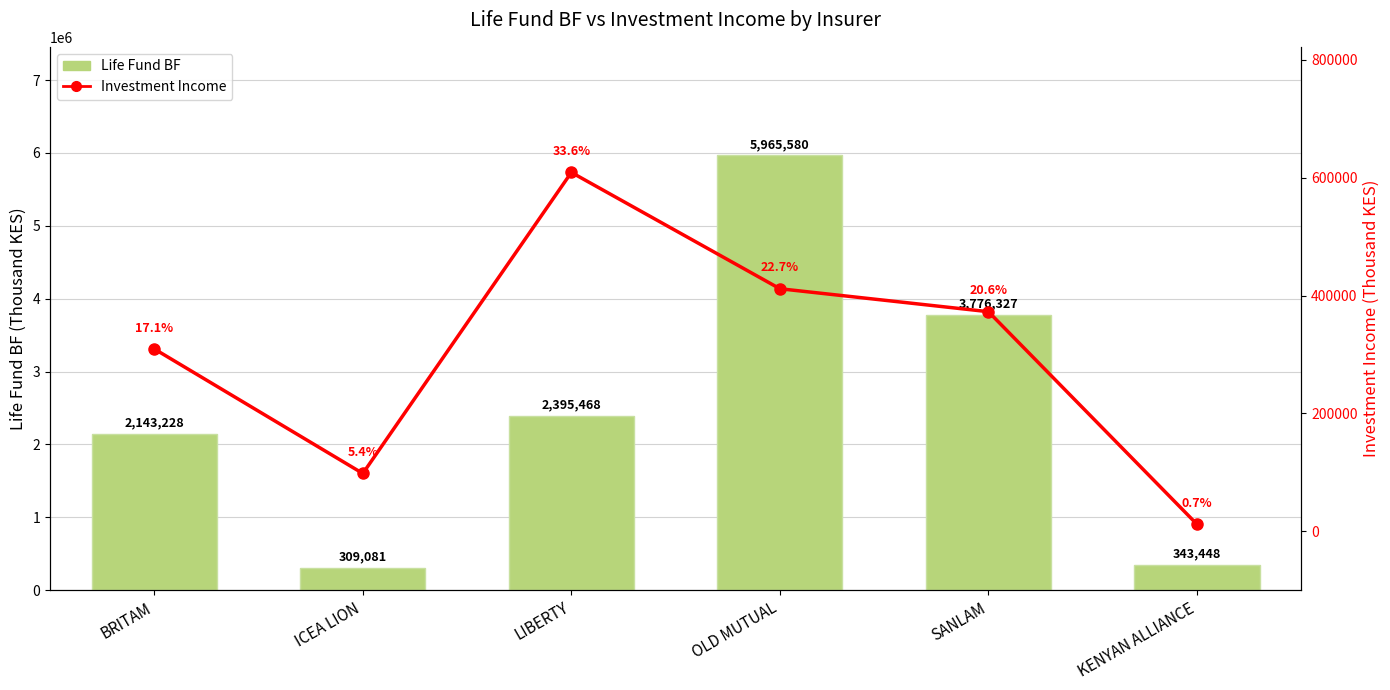

What is the spread (max minus min) of values at OLD MUTUAL?

5554075